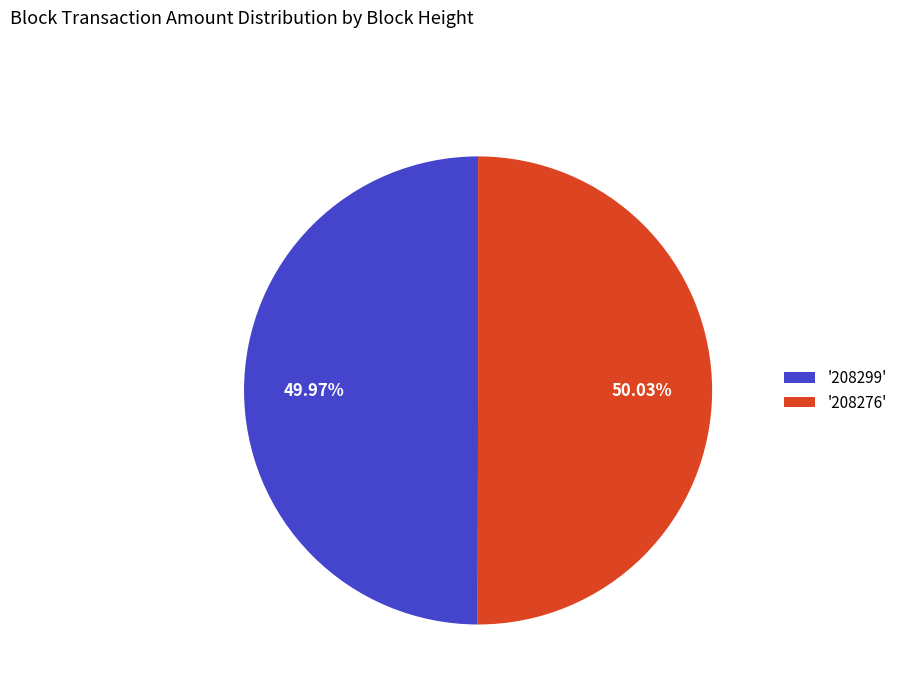

To the nearest percent, what is the average slice percentage?

50%